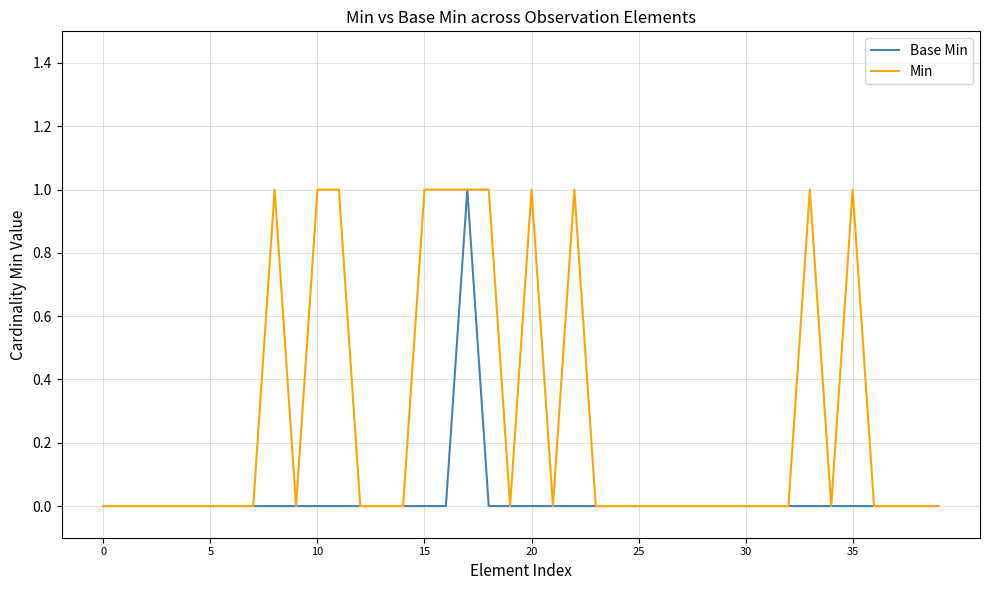

Which series has the largest total across all categories?

Min